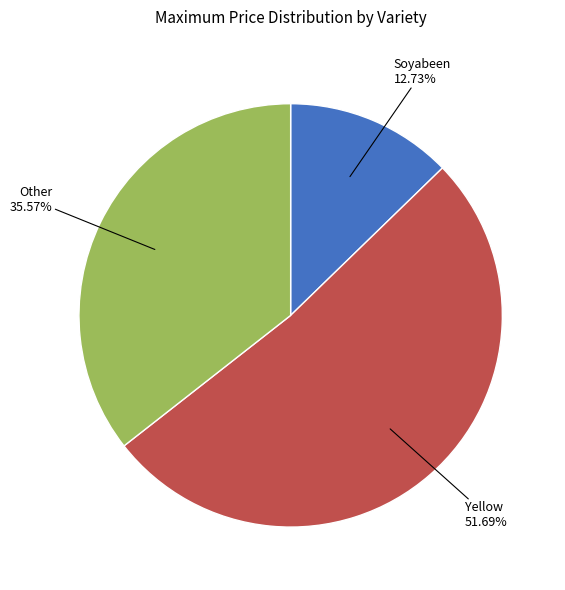

How many segments does this pie chart have?

3